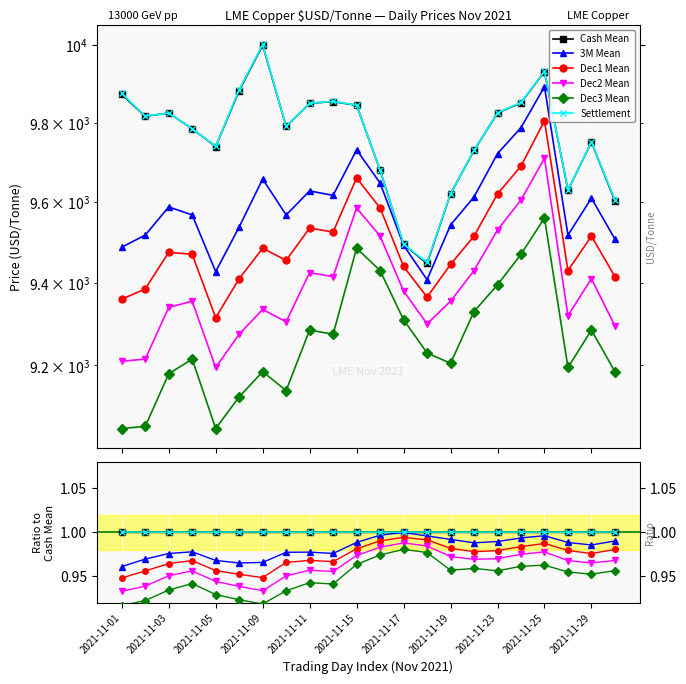

Between 2021-11-25 and 14, which is larger?

2021-11-25